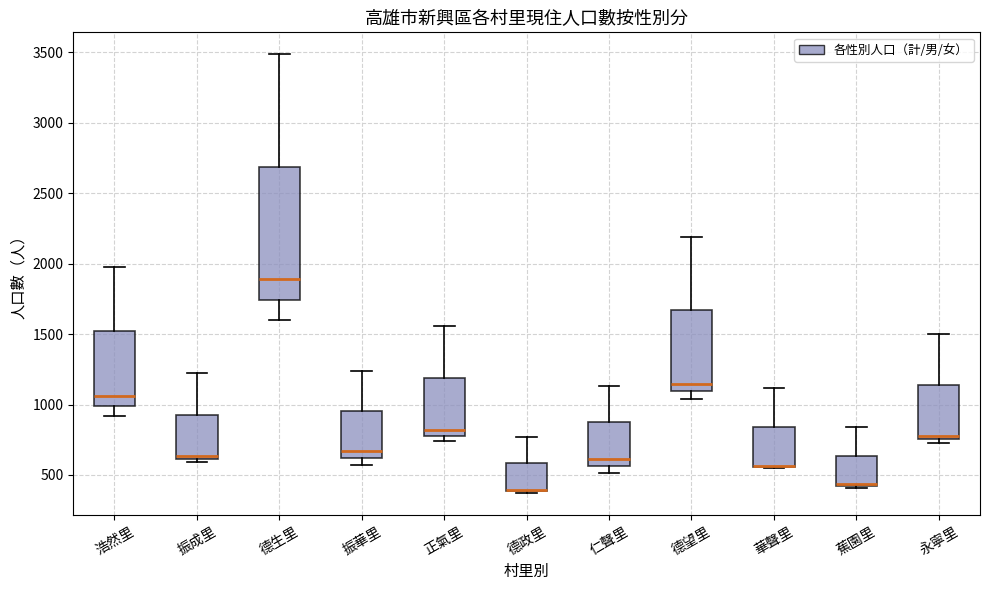

Where is the lower edge of the box for 振華里 on the y-axis? The values are not printed on the chart, so give them approximately, as read against the axis.

600